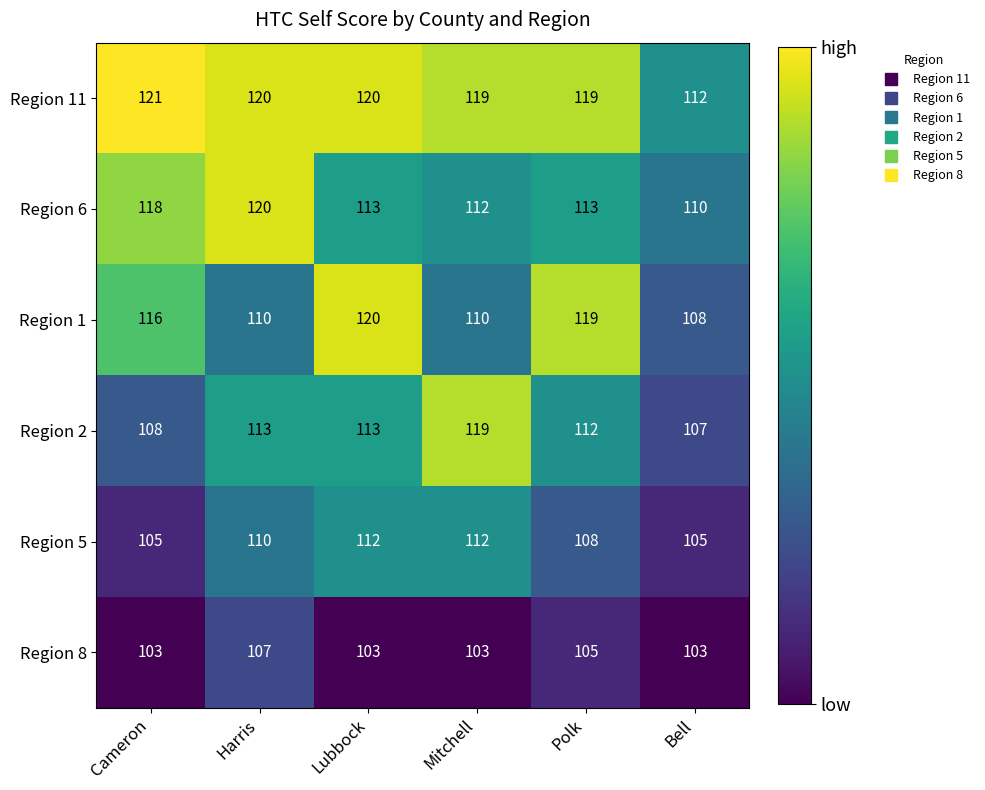

Between Polk and Bell, which series saw the biggest shift?

Region 1